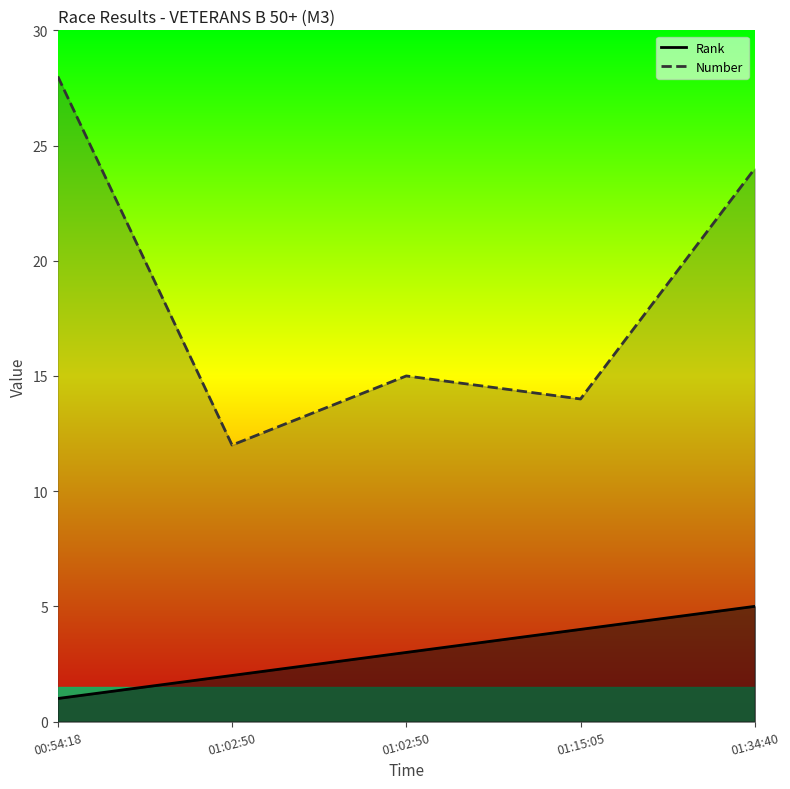

True or false: Rank and Number cross at least once.

False